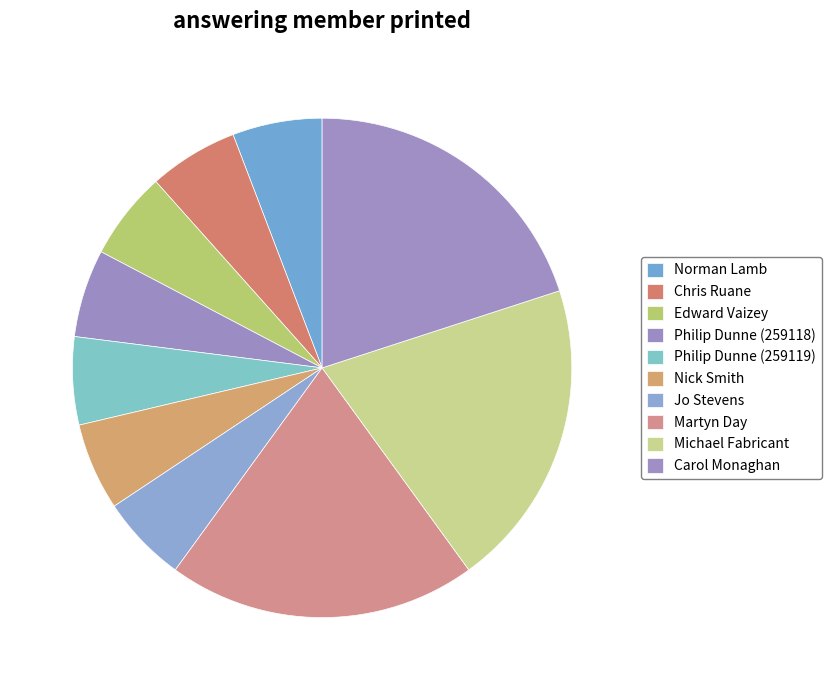

Which slice is the largest?

Carol Monaghan